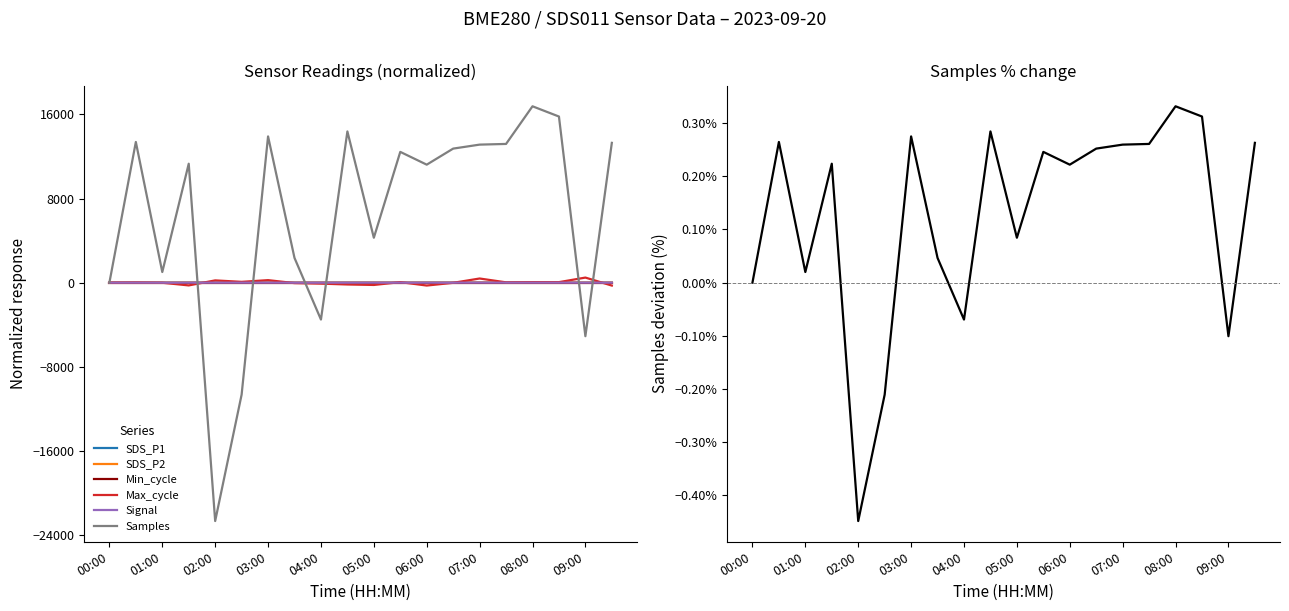

Where is SDS_P1 nearest to the value 0?

00:00